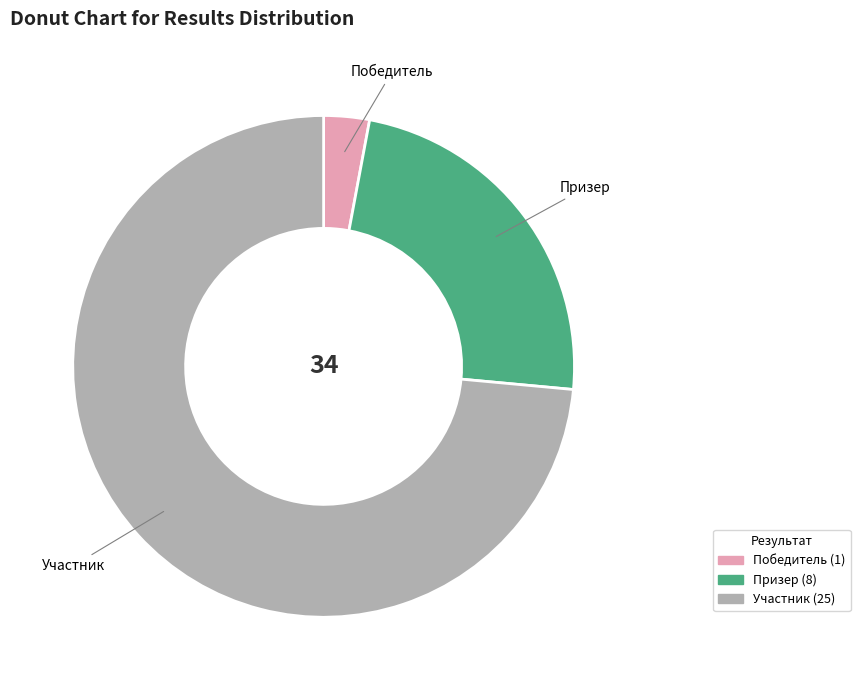

The Участник slice represents 74% of the pie. True or false?

True